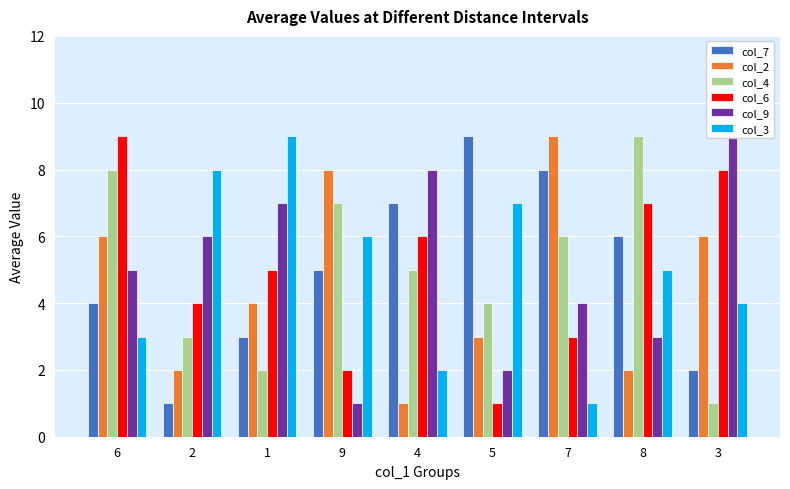

Are the bars horizontal?

No